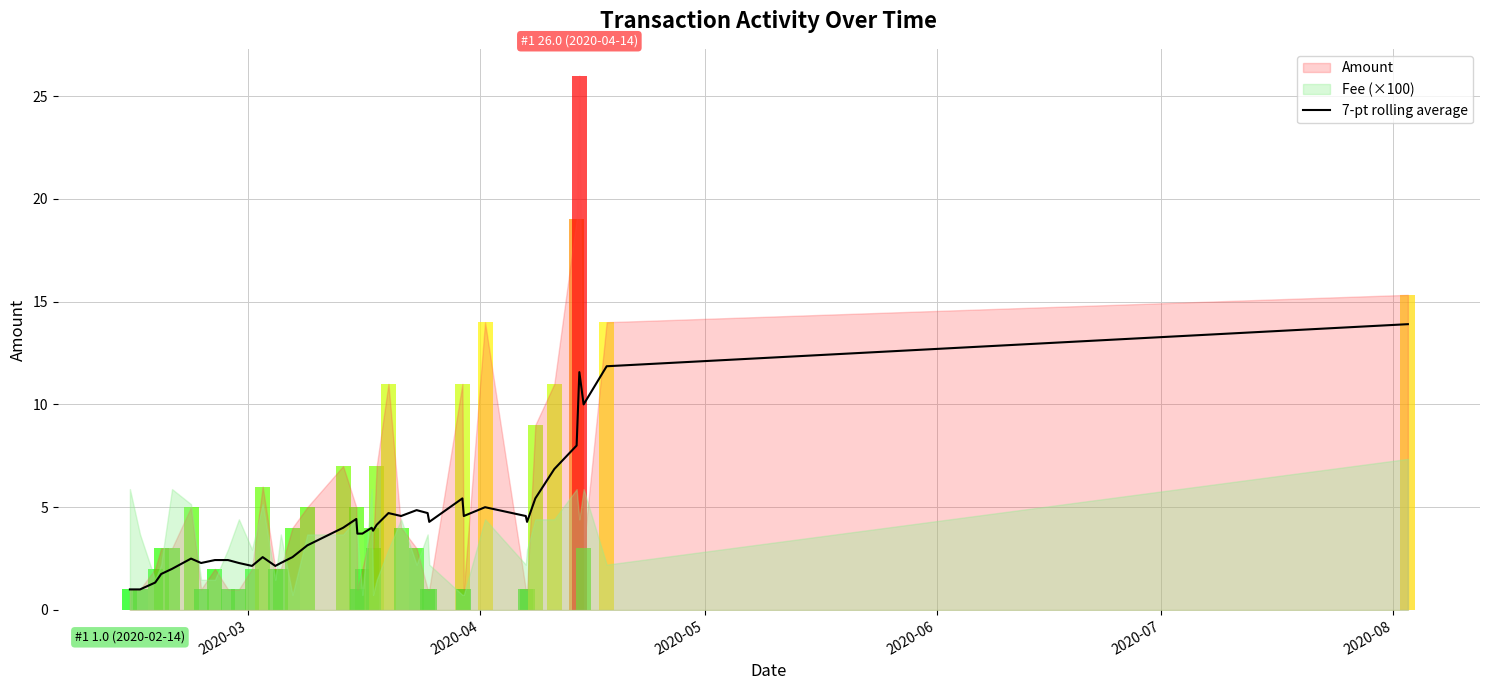

How many values exceed 4?

19